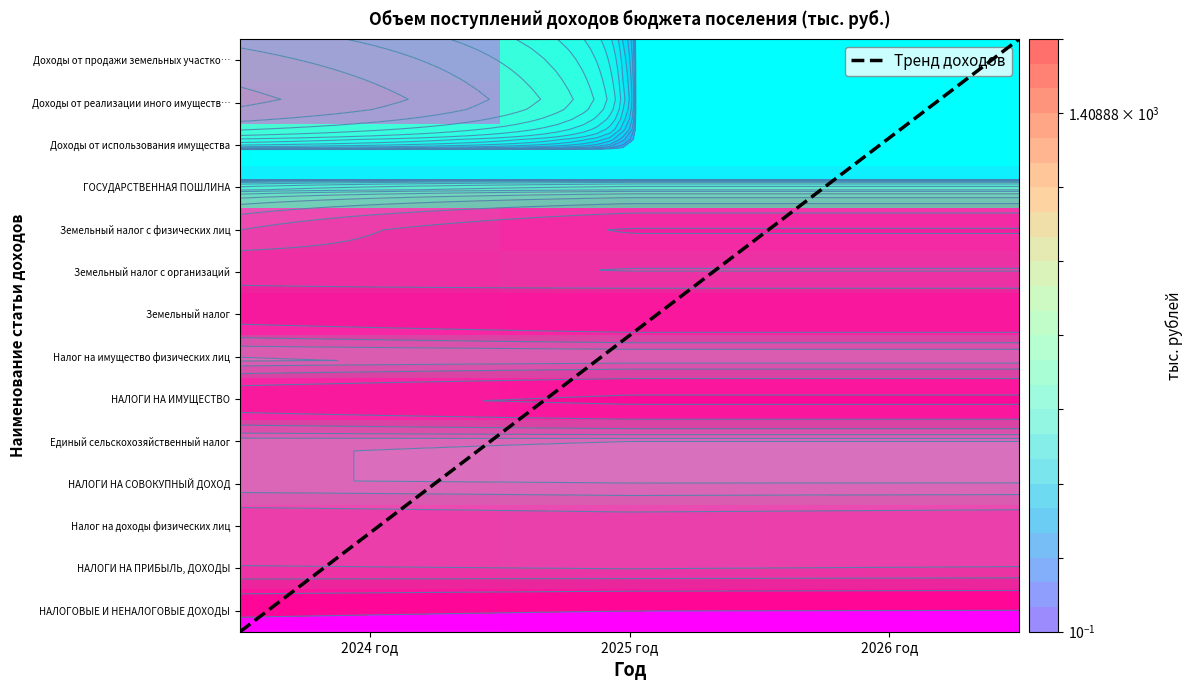

Which has a higher value, 2024 год or 2025 год?

2025 год